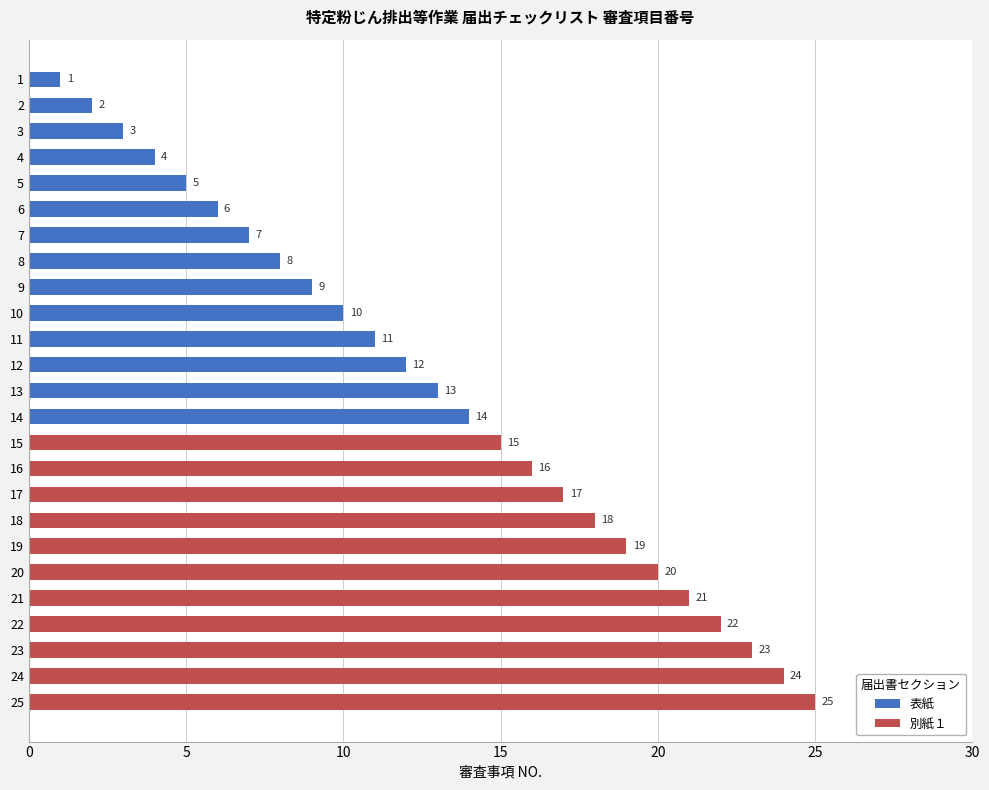

What is the smallest value displayed?

1